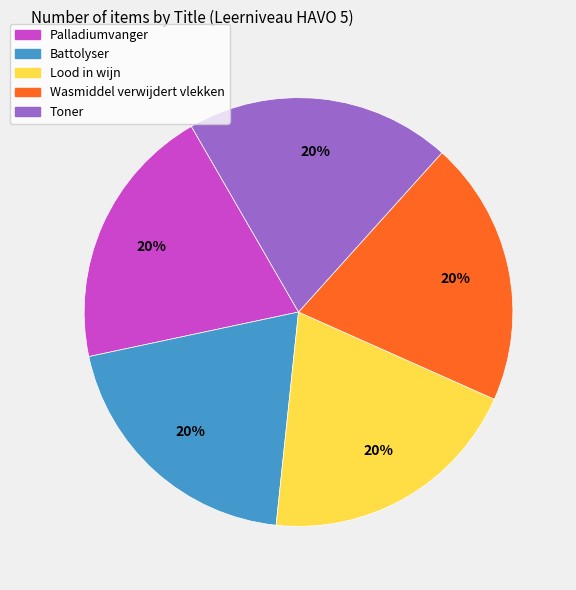

The Palladiumvanger slice represents 20% of the pie. True or false?

True